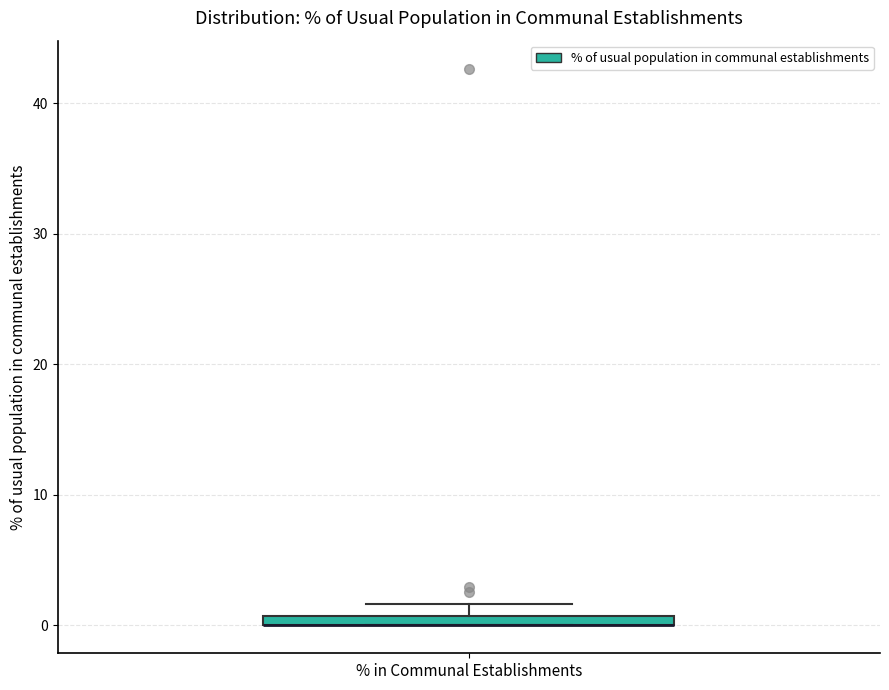

Where is the lower edge of the box for % in Communal Establishments on the y-axis? The values are not printed on the chart, so give them approximately, as read against the axis.

0